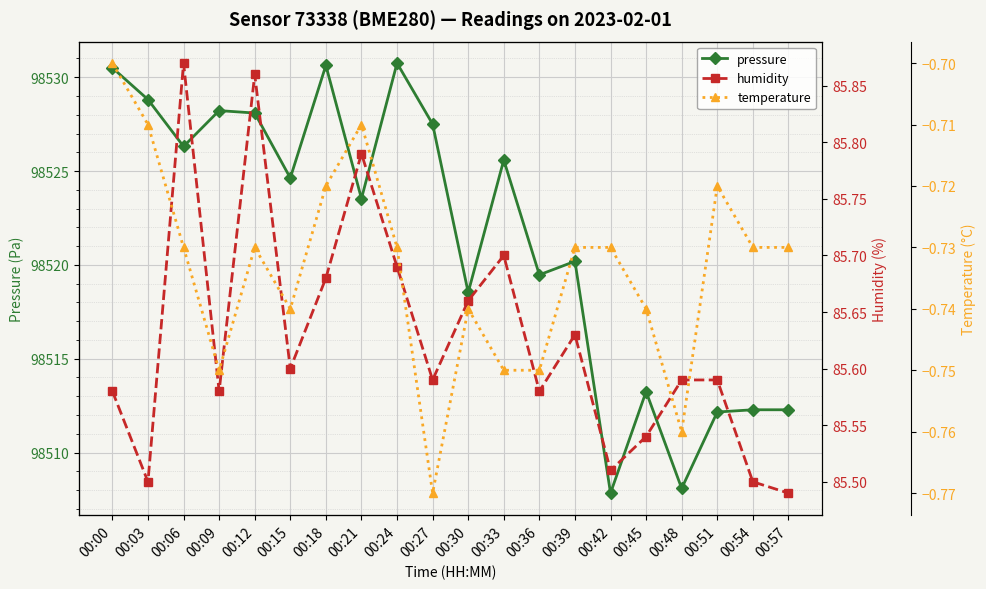

Which series has the largest total across all categories?

pressure